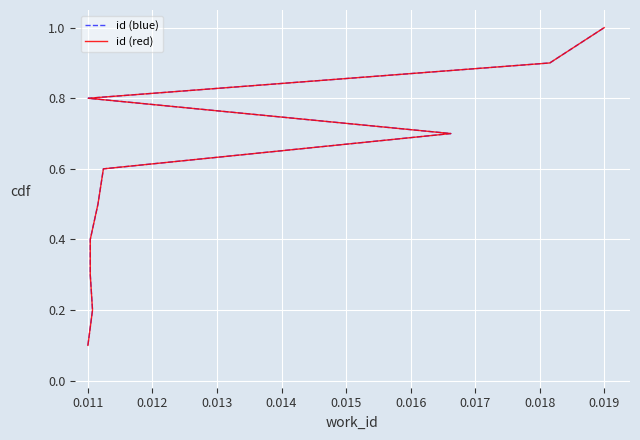

What is the value of the id (red) point at the 3rd from the left?

0.3